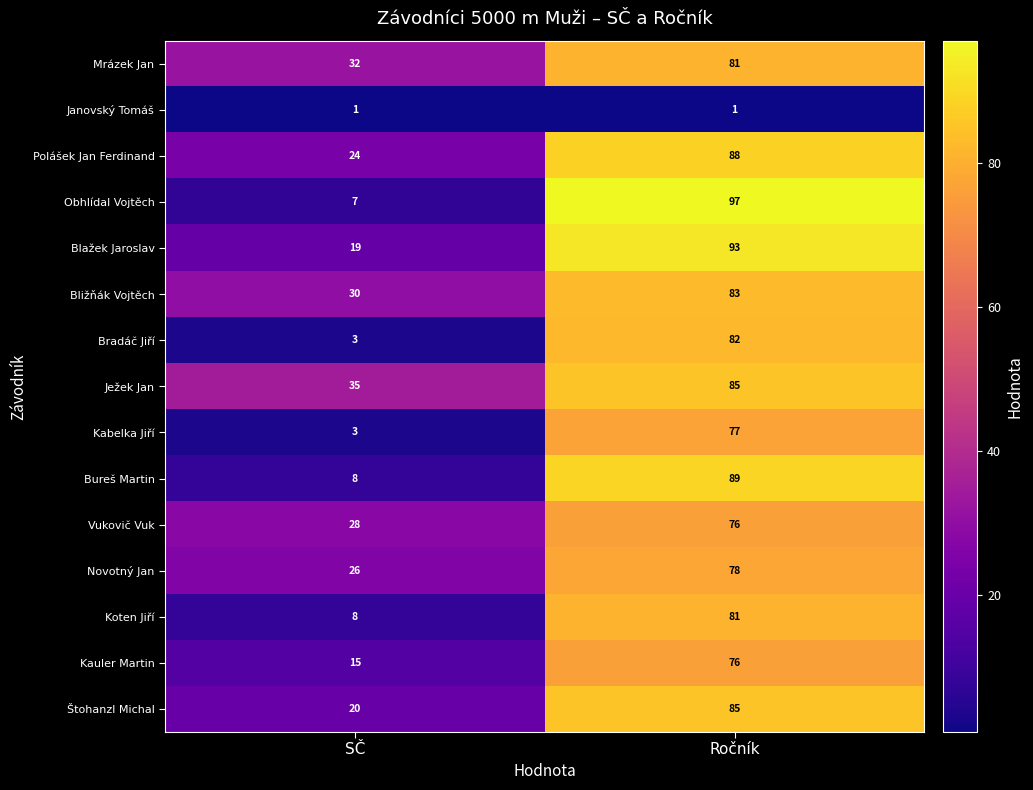

Where is Bradáč Jiří nearest to the value 42?

SČ